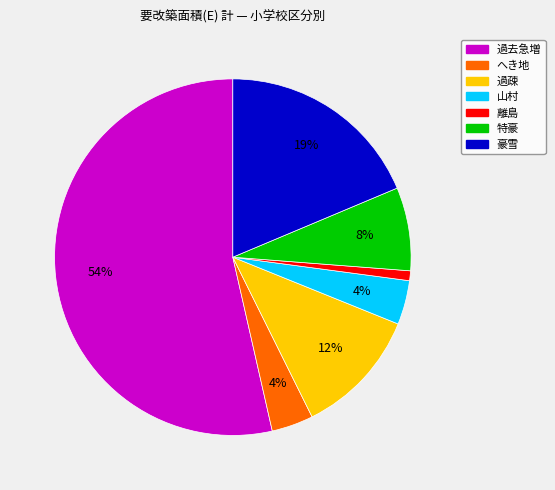

To the nearest percent, what is the average slice percentage?

14%